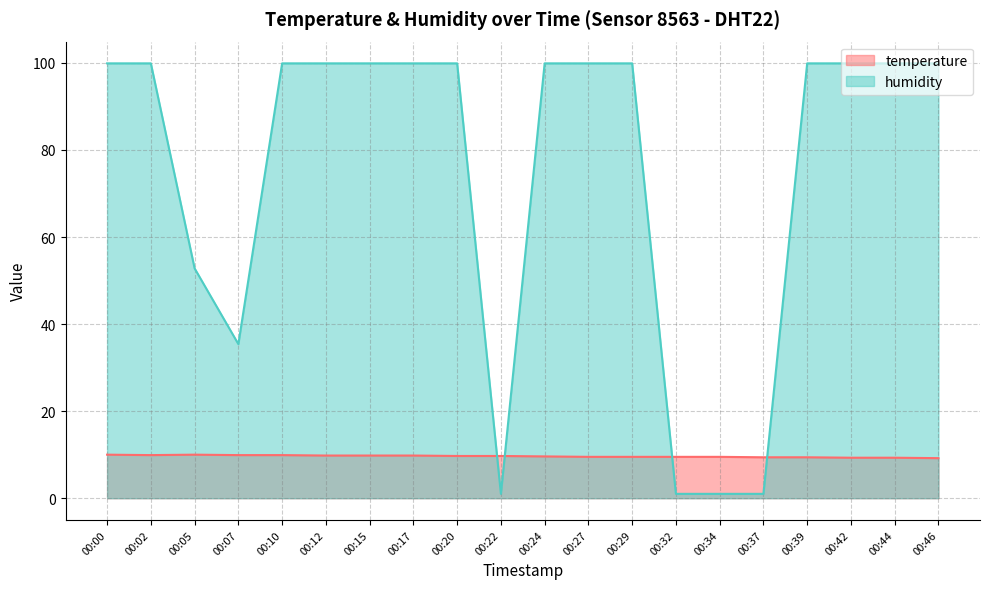

What is the difference between the maximum and minimum values in the humidity series?

98.9